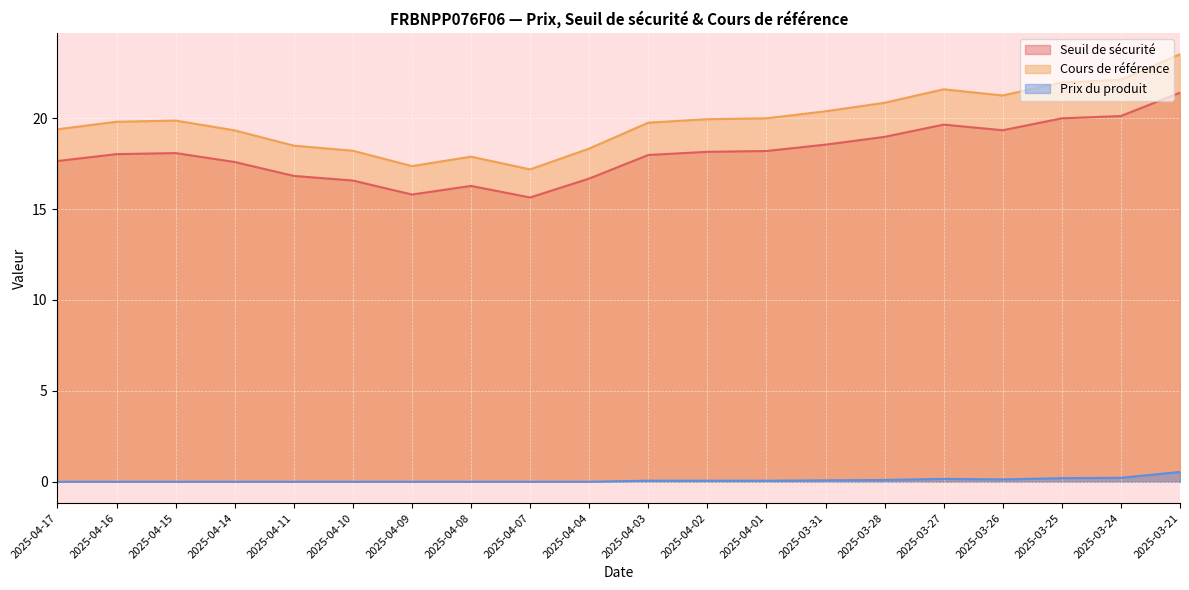

Rank the series at 2025-04-07 from lowest to highest value.

Prix du produit, Seuil de sécurité, Cours de référence